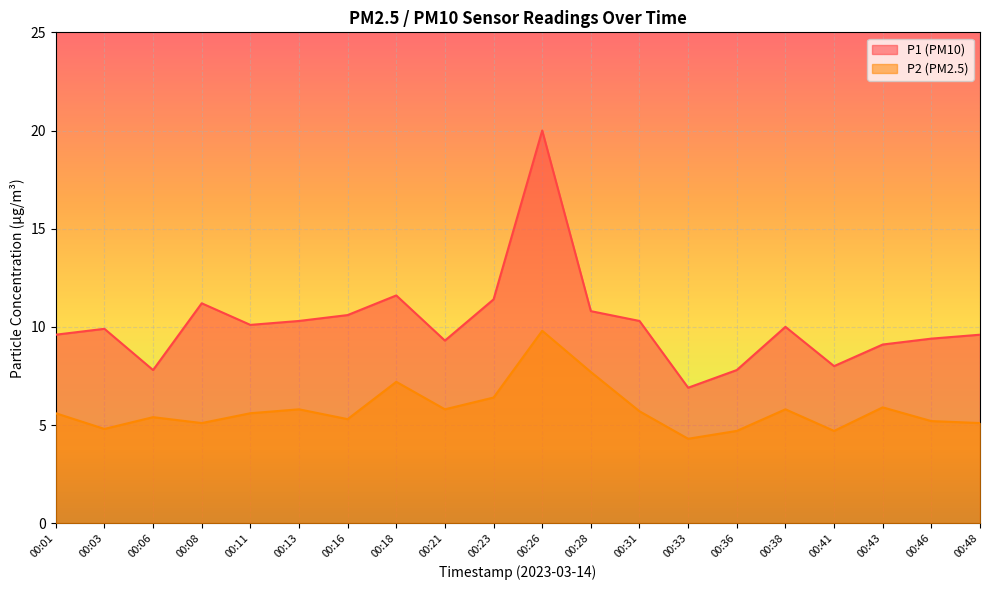

True or false: P2 has more than 2 points higher than both neighbors.

True